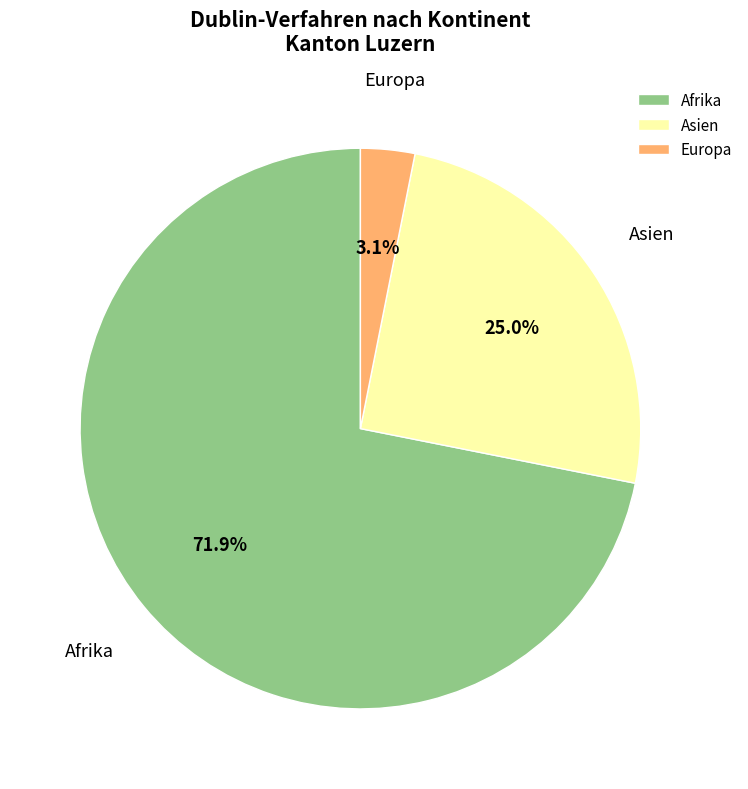

What percentage do Europa and Afrika together represent?

75.0%